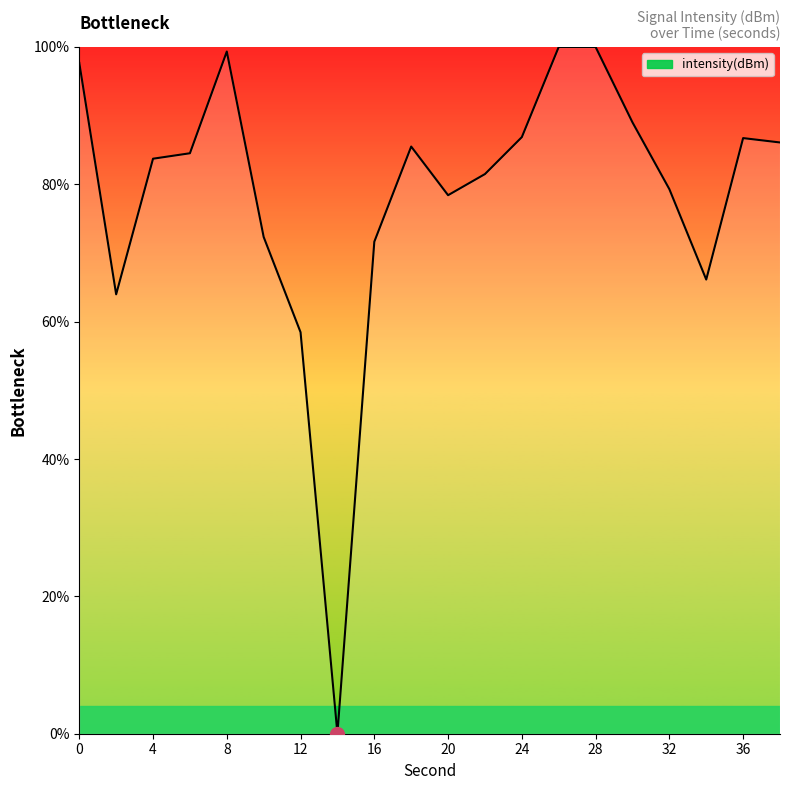

What is the maximum value shown in the chart?

100.0